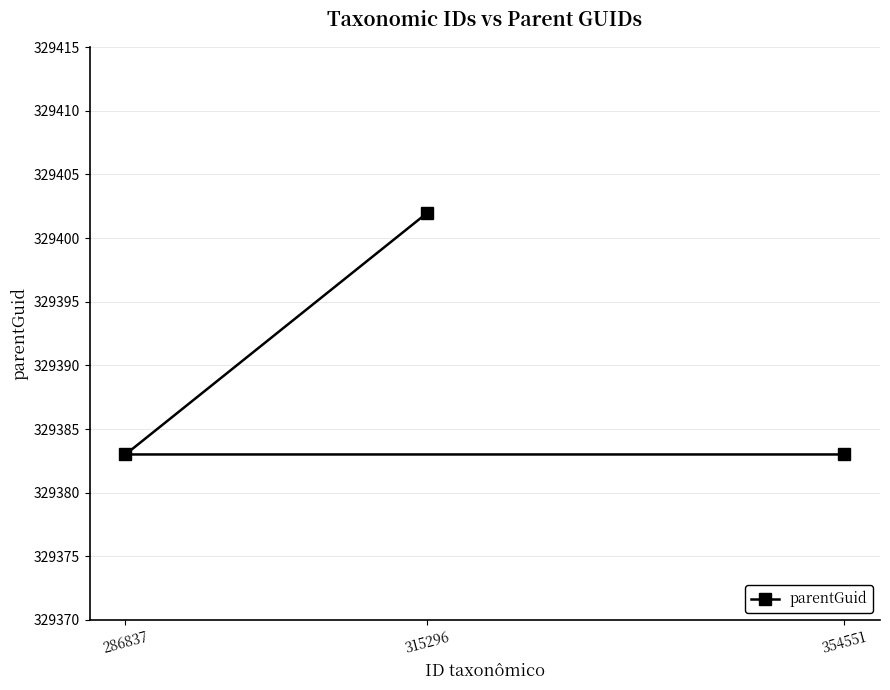

What is the difference between the values at 354551 and 315296?

19